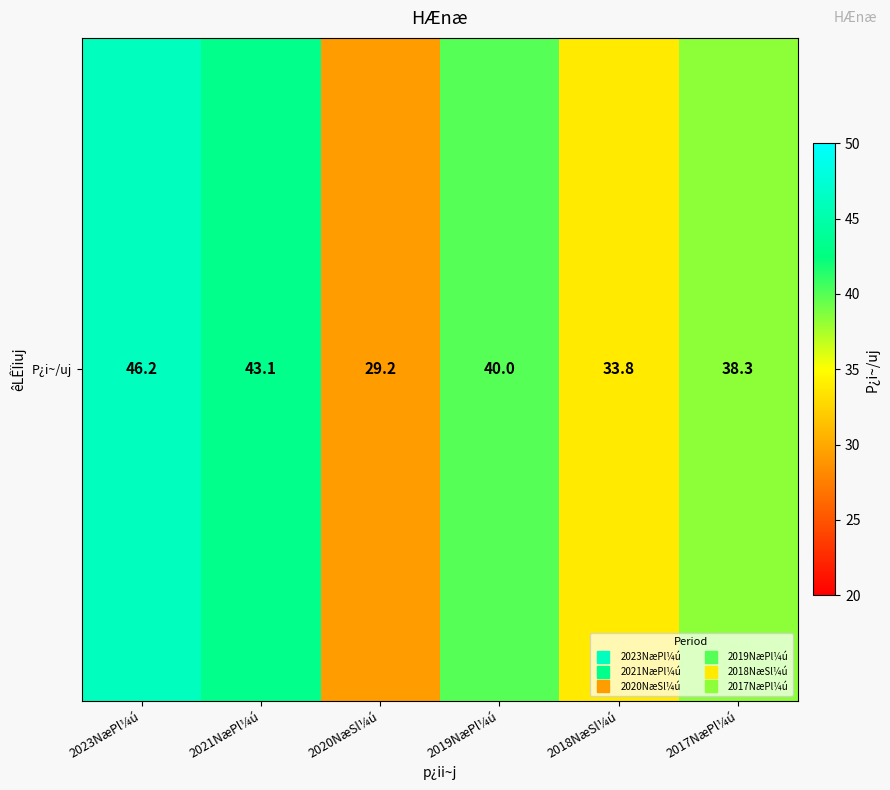

At which label is the value closest to 37?

2017NæPl¼ú